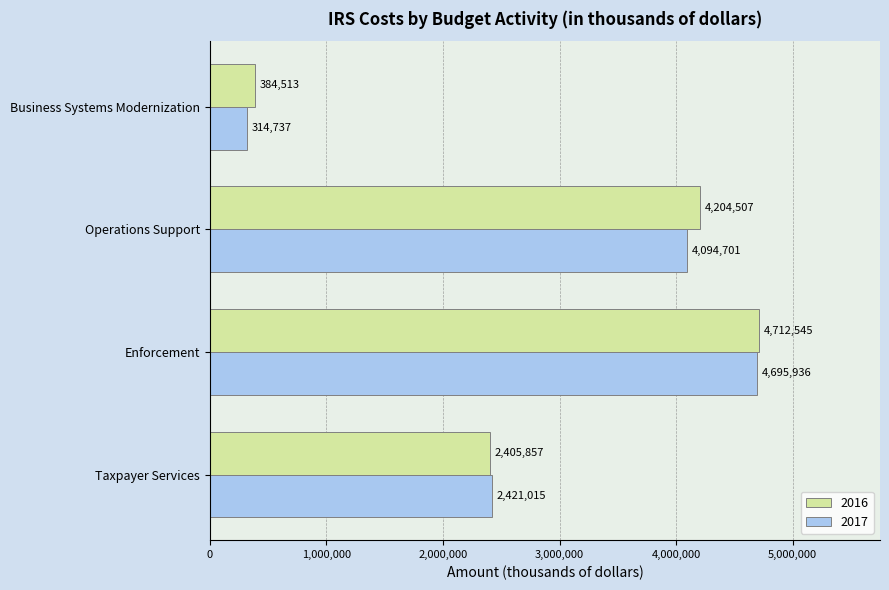

Is the value of 2016 at Operations Support greater than the value of 2017 at Enforcement?

No